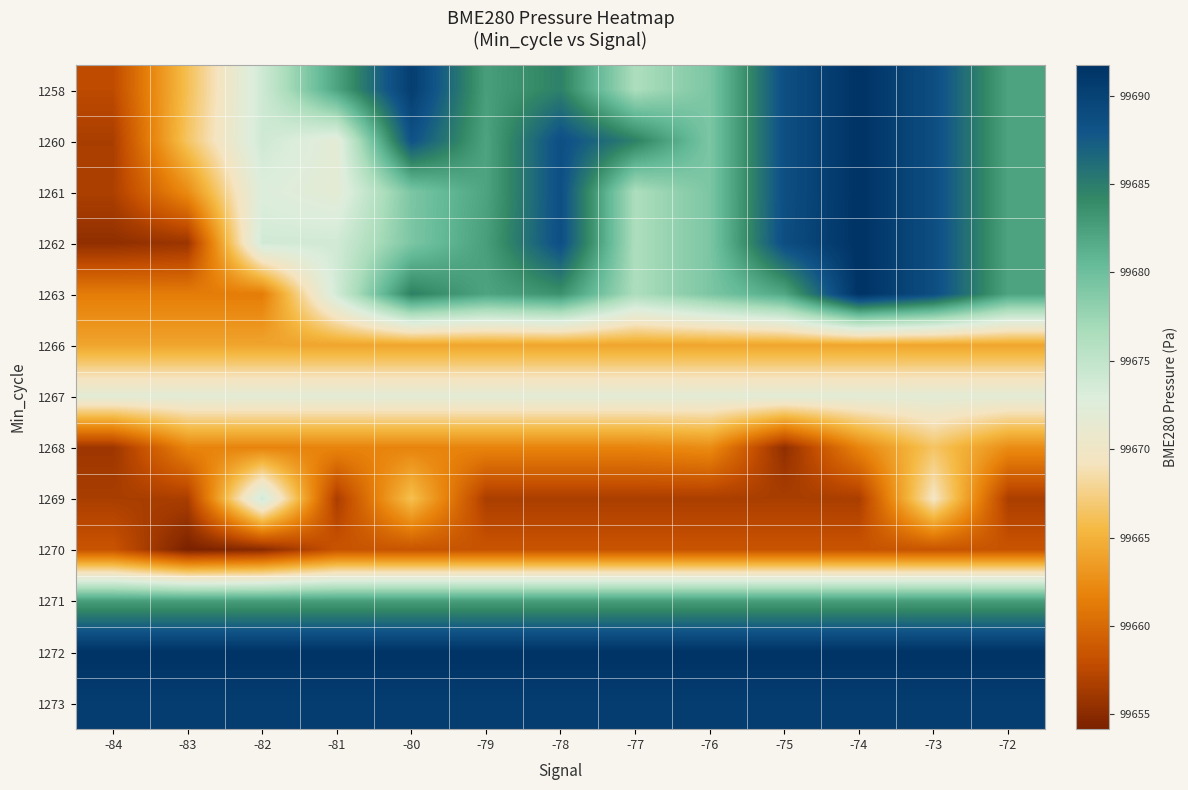

Reading right to left, what are all the values shown in this chart?

1258: -72=99682.2	-73=99688.7	-74=99691.7	-75=99688.6	-76=99679.2	-77=99676.5	-78=99684.7	-79=99682.6	-80=99690.5	-81=99682.2	-82=99674.0	-83=99666.0	-84=99657.7
1260: -72=99682.2	-73=99688.7	-74=99691.7	-75=99688.6	-76=99679.2	-77=99684.7	-78=99688.6	-79=99682.2	-80=99688.2	-81=99671.9	-82=99674.0	-83=99666.5	-84=99656.6
1261: -72=99682.2	-73=99688.7	-74=99691.7	-75=99688.6	-76=99679.2	-77=99676.5	-78=99688.6	-79=99682.2	-80=99679.2	-81=99671.9	-82=99672.9	-83=99662.4	-84=99656.8
1262: -72=99682.2	-73=99688.7	-74=99691.7	-75=99688.7	-76=99679.2	-77=99676.5	-78=99688.6	-79=99682.6	-80=99679.2	-81=99673.8	-82=99673.8	-83=99655.9	-84=99655.3
1263: -72=99682.2	-73=99688.7	-74=99691.7	-75=99682.0	-76=99679.2	-77=99676.5	-78=99683.6	-79=99682.2	-80=99684.7	-81=99673.8	-82=99661.3	-83=99661.3	-84=99661.3
1266: -72=99664.1	-73=99664.1	-74=99664.1	-75=99664.1	-76=99664.1	-77=99664.1	-78=99664.1	-79=99664.1	-80=99664.1	-81=99664.1	-82=99664.1	-83=99664.1	-84=99664.1
1267: -72=99671.9	-73=99671.9	-74=99671.9	-75=99671.9	-76=99671.9	-77=99671.9	-78=99671.9	-79=99671.9	-80=99671.9	-81=99671.9	-82=99671.9	-83=99671.9	-84=99671.9
1268: -72=99662.4	-73=99666.5	-74=99661.9	-75=99655.3	-76=99662.4	-77=99661.9	-78=99661.9	-79=99661.9	-80=99661.9	-81=99661.9	-82=99661.9	-83=99661.9	-84=99655.9
1269: -72=99656.6	-73=99669.5	-74=99656.6	-75=99656.6	-76=99656.6	-77=99656.6	-78=99656.6	-79=99656.6	-80=99666.0	-81=99656.6	-82=99674.0	-83=99656.6	-84=99656.6
1270: -72=99658.4	-73=99658.4	-74=99658.4	-75=99658.4	-76=99658.4	-77=99658.4	-78=99658.4	-79=99658.4	-80=99658.4	-81=99658.4	-82=99654.9	-83=99654.2	-84=99658.4
1271: -72=99682.6	-73=99682.6	-74=99682.6	-75=99682.6	-76=99682.6	-77=99682.6	-78=99682.6	-79=99682.6	-80=99682.6	-81=99682.6	-82=99682.6	-83=99682.6	-84=99682.6
1272: -72=99691.7	-73=99691.7	-74=99691.7	-75=99691.7	-76=99691.7	-77=99691.7	-78=99691.7	-79=99691.7	-80=99691.7	-81=99691.7	-82=99691.7	-83=99691.7	-84=99691.7
1273: -72=99690.5	-73=99690.5	-74=99690.5	-75=99690.5	-76=99690.5	-77=99690.5	-78=99690.5	-79=99690.5	-80=99690.5	-81=99690.5	-82=99690.5	-83=99690.5	-84=99690.5